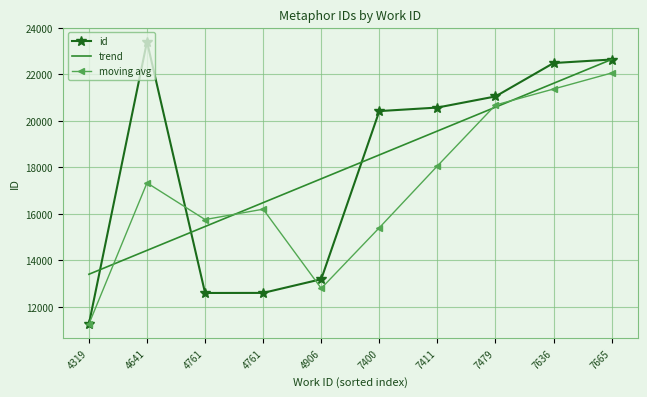

What is the difference between the second highest and second lowest values in the trend series?

7187.0